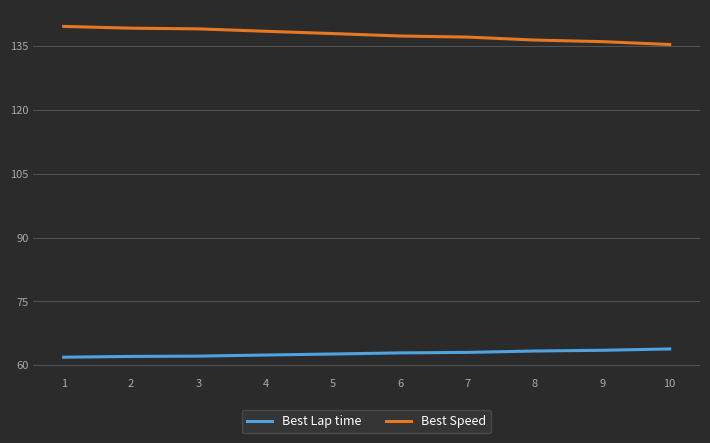

List the series in order of their overall mean, lowest first.

Best Lap time, Best Speed